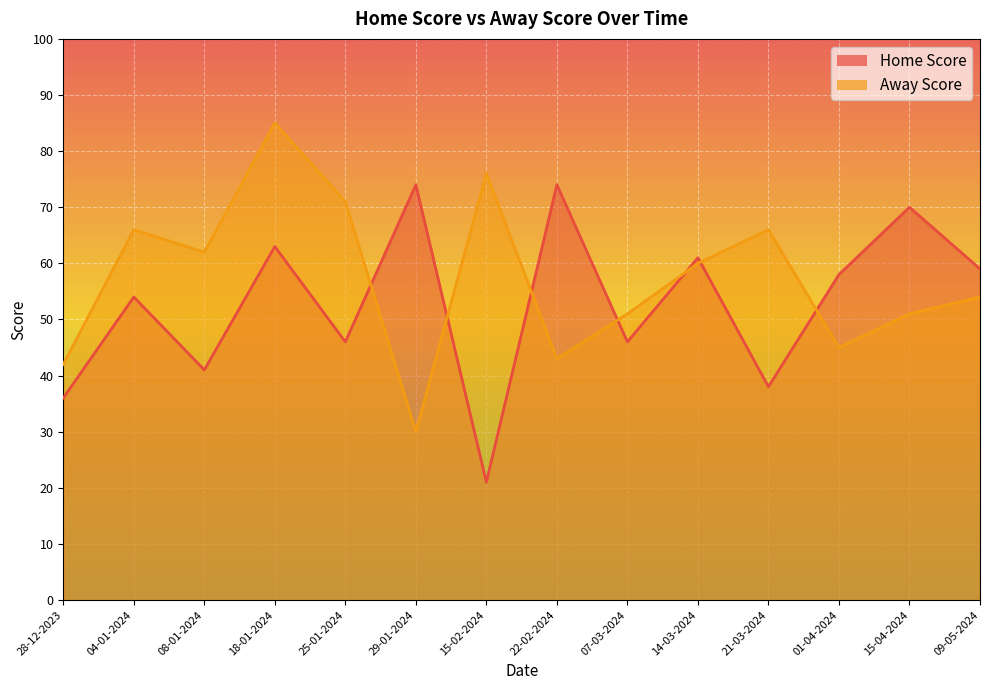

How many lines are shown in the chart?

2